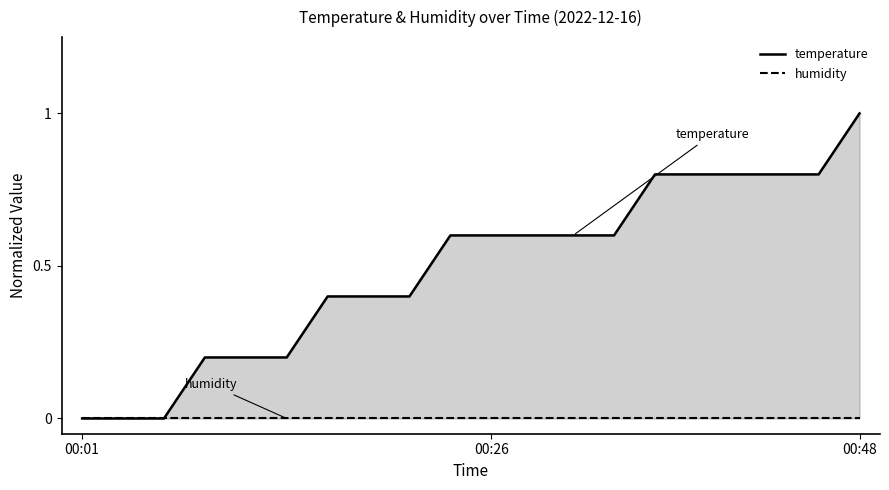

True or false: temperature and humidity cross at least once.

False